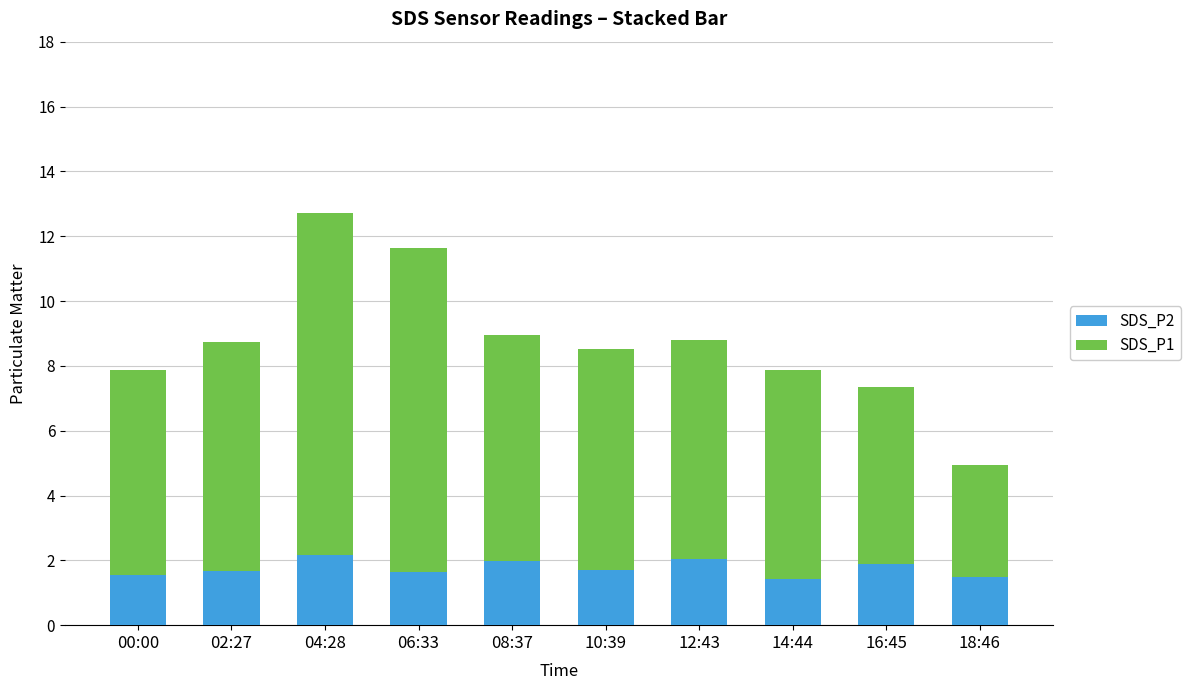

What is the highest value of the SDS_P2 series?

2.2